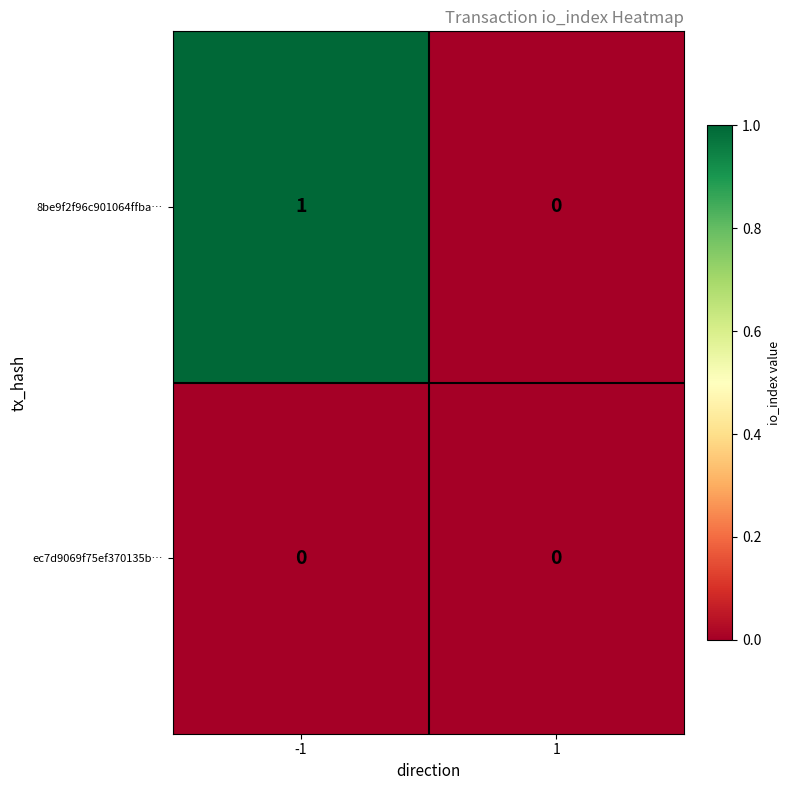

Reading left to right, what are all the values shown in this chart?

8be9f2f96c901064ffba…: 1	0
ec7d9069f75ef370135b…: 0	0